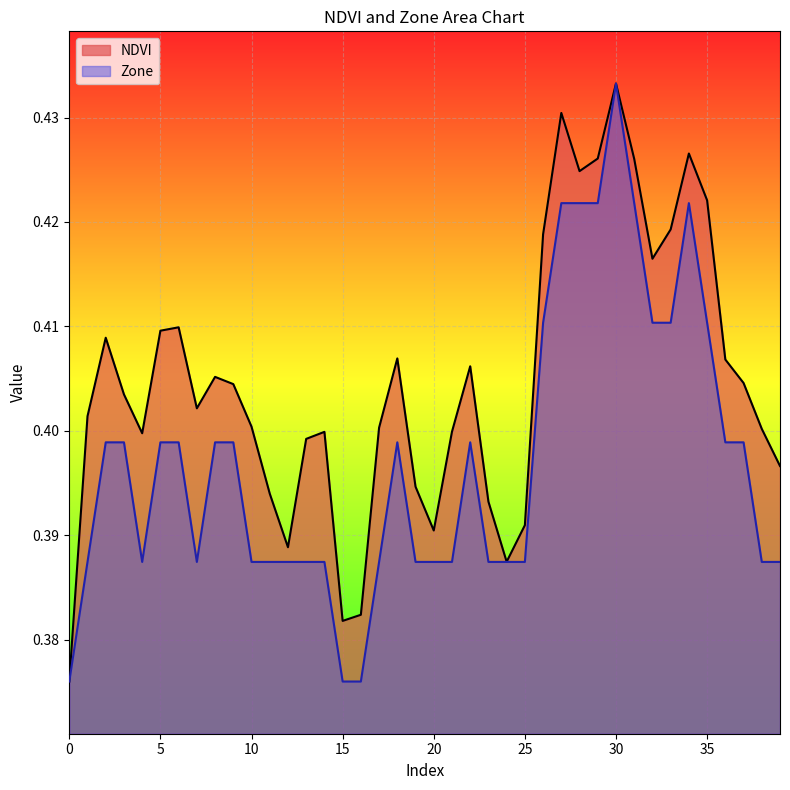

Which category has the highest value across all series?

30